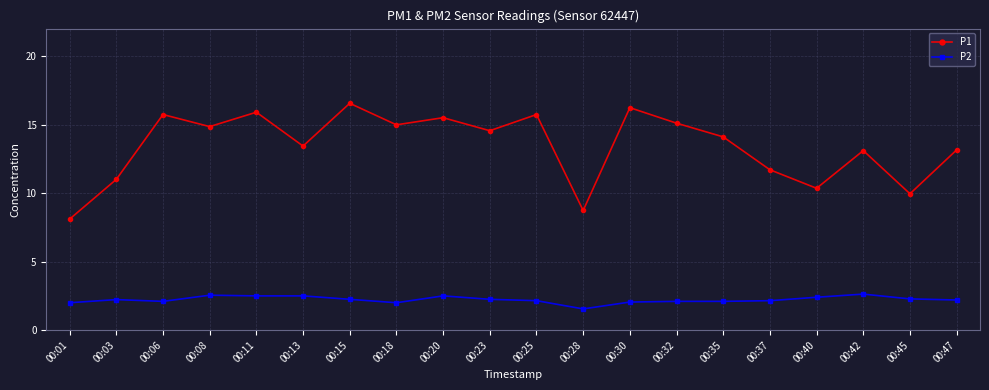

What is the average value of the P2 series?

2.2